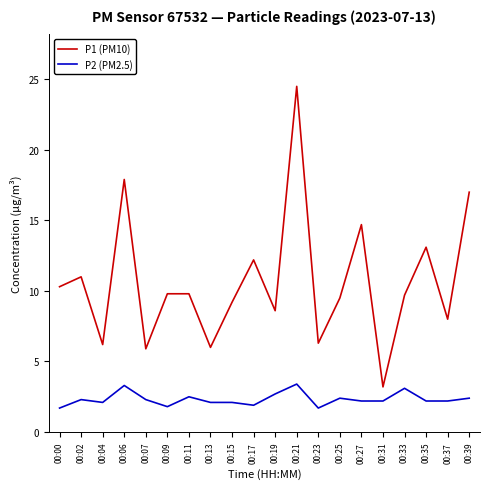

True or false: P2 (PM2.5) and P1 (PM10) cross at least once.

False